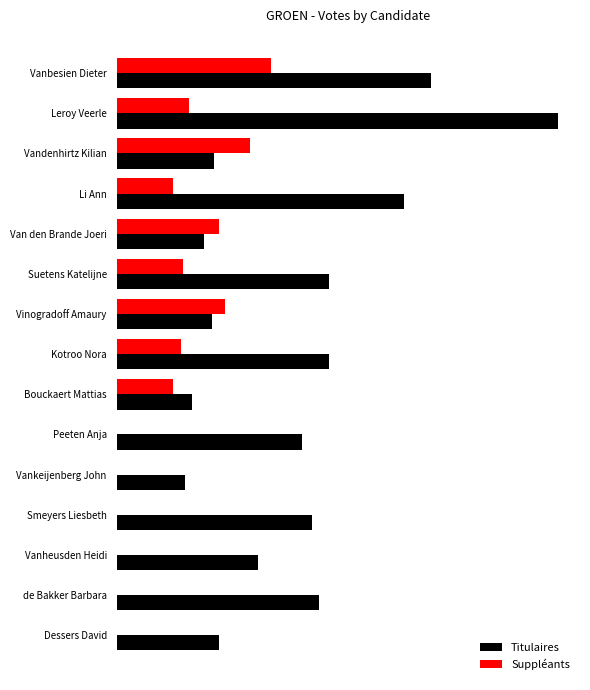

What are all the series names shown in the legend?

Titulaires, Suppléants